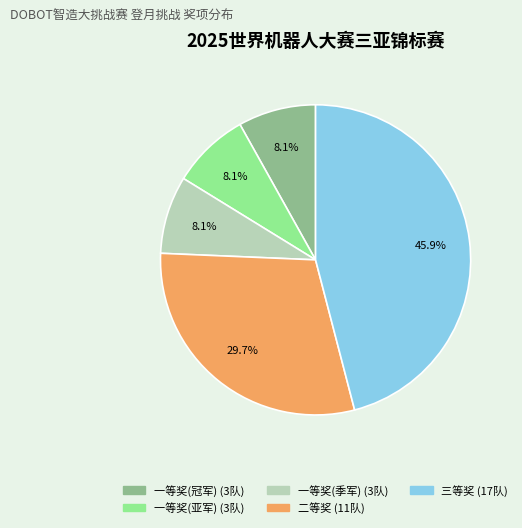

What percentage is the 二等奖 slice, to the nearest percent?

30%